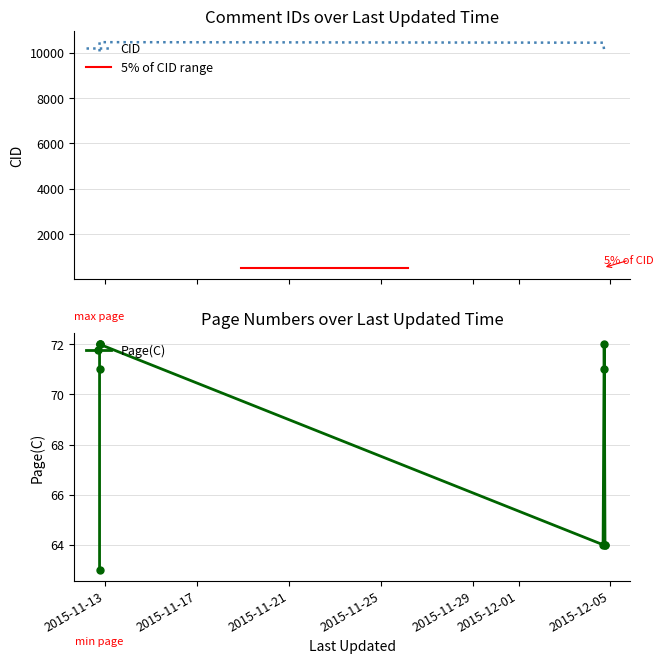

At which label is Page(C) closest to 67?

2015-12-04 18:19:49